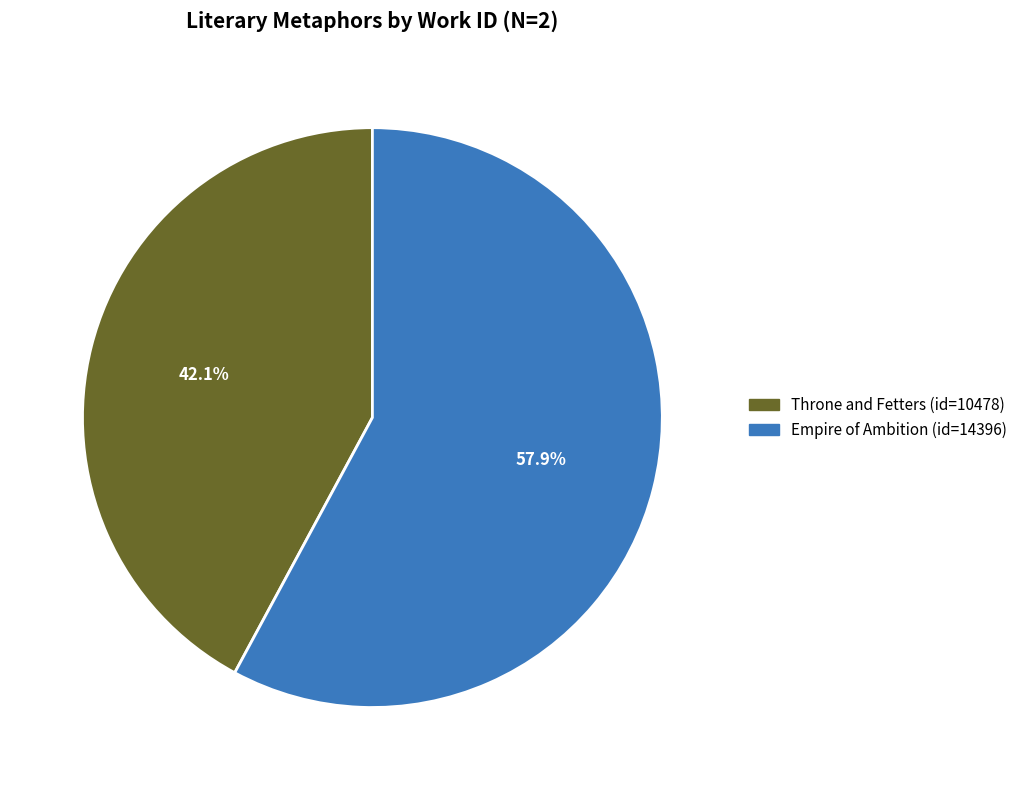

Count the number of slices in the pie.

2